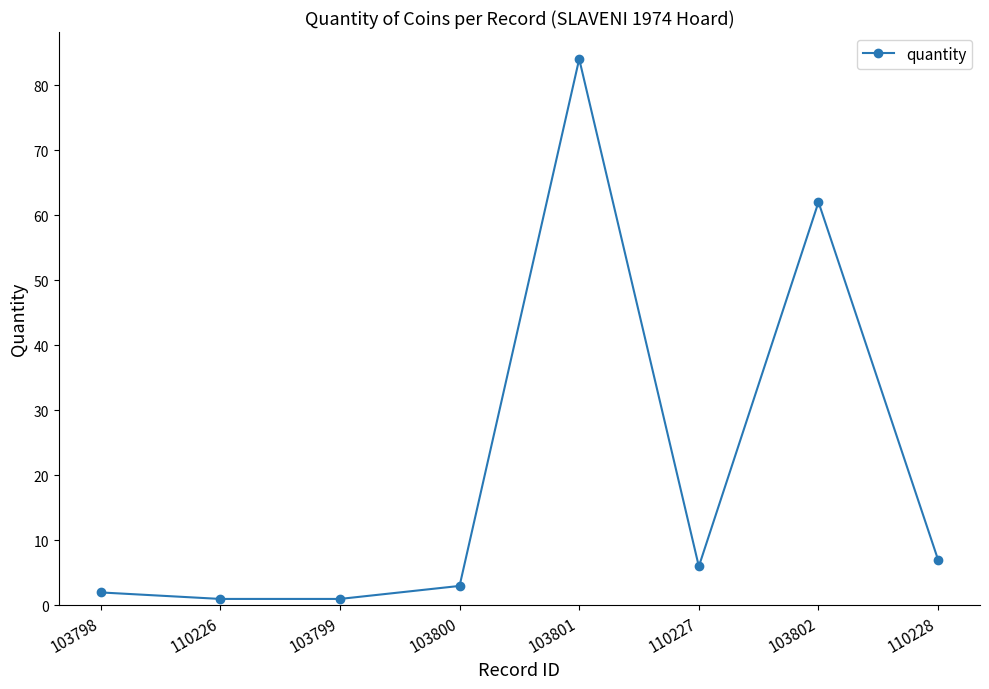

The value at 103798 is 2. True or false?

True